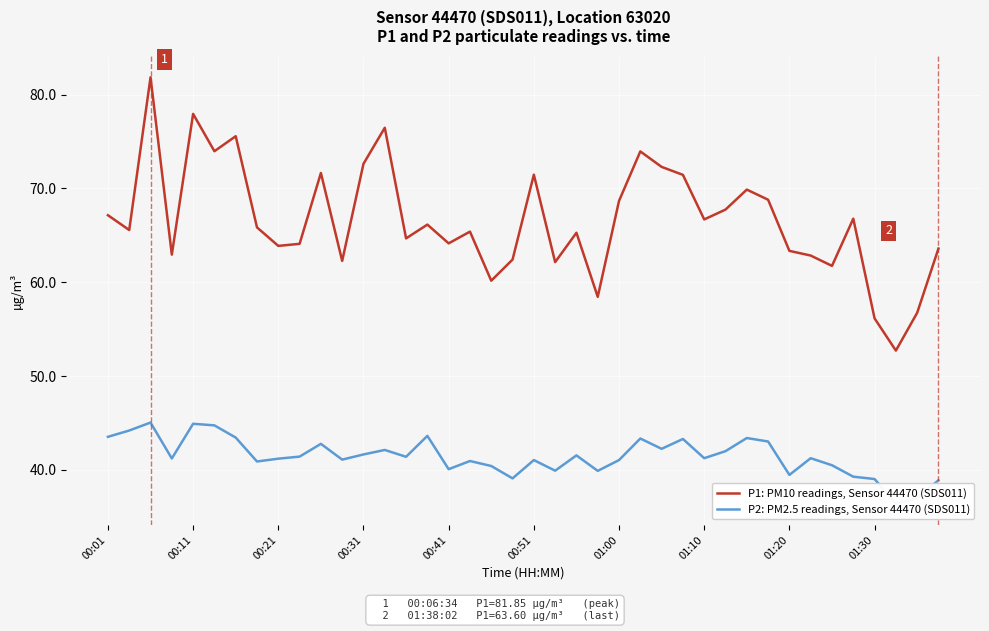

What is the sum of the P1: PM10 readings, Sensor 44470 (SDS011) values at 32 and 27?

134.8